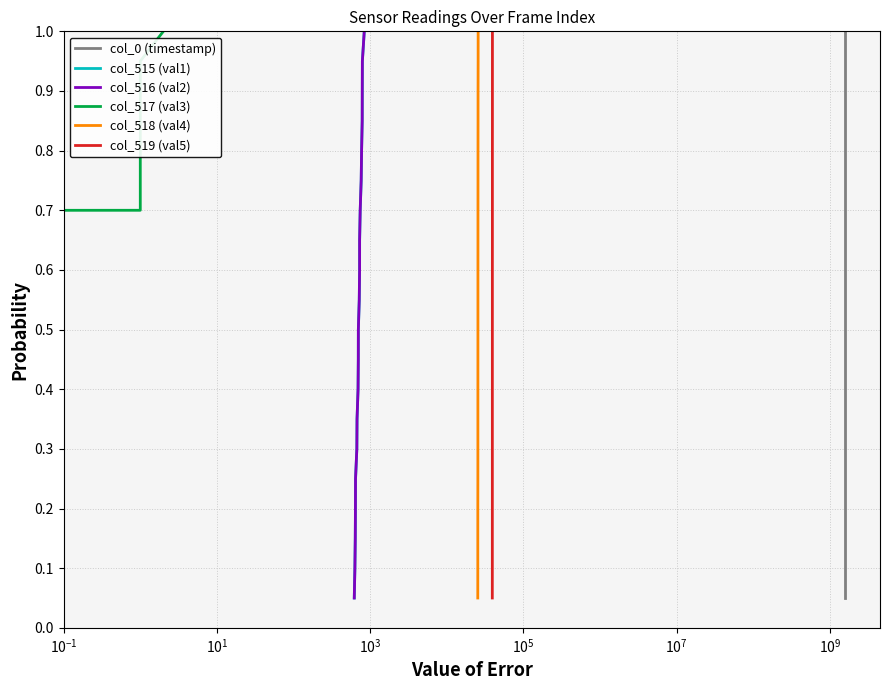

Reading left to right, list all the values displayed in this chart.

col_0 (timestamp): 0.1	0.1	0.1	0.2	0.2	0.3	0.3	0.4	0.5	0.5	0.6	0.6	0.7	0.7	0.8	0.8	0.8	0.9	0.9	1.0
col_515 (val1): 0.1	0.1	0.1	0.2	0.2	0.3	0.3	0.4	0.5	0.5	0.6	0.6	0.7	0.7	0.8	0.8	0.8	0.9	0.9	1.0
col_516 (val2): 0.1	0.1	0.1	0.2	0.2	0.3	0.3	0.4	0.5	0.5	0.6	0.6	0.7	0.7	0.8	0.8	0.8	0.9	0.9	1.0
col_517 (val3): 0.1	0.1	0.1	0.2	0.2	0.3	0.3	0.4	0.5	0.5	0.6	0.6	0.7	0.7	0.8	0.8	0.8	0.9	0.9	1.0
col_518 (val4): 0.1	0.1	0.1	0.2	0.2	0.3	0.3	0.4	0.5	0.5	0.6	0.6	0.7	0.7	0.8	0.8	0.8	0.9	0.9	1.0
col_519 (val5): 0.1	0.1	0.1	0.2	0.2	0.3	0.3	0.4	0.5	0.5	0.6	0.6	0.7	0.7	0.8	0.8	0.8	0.9	0.9	1.0